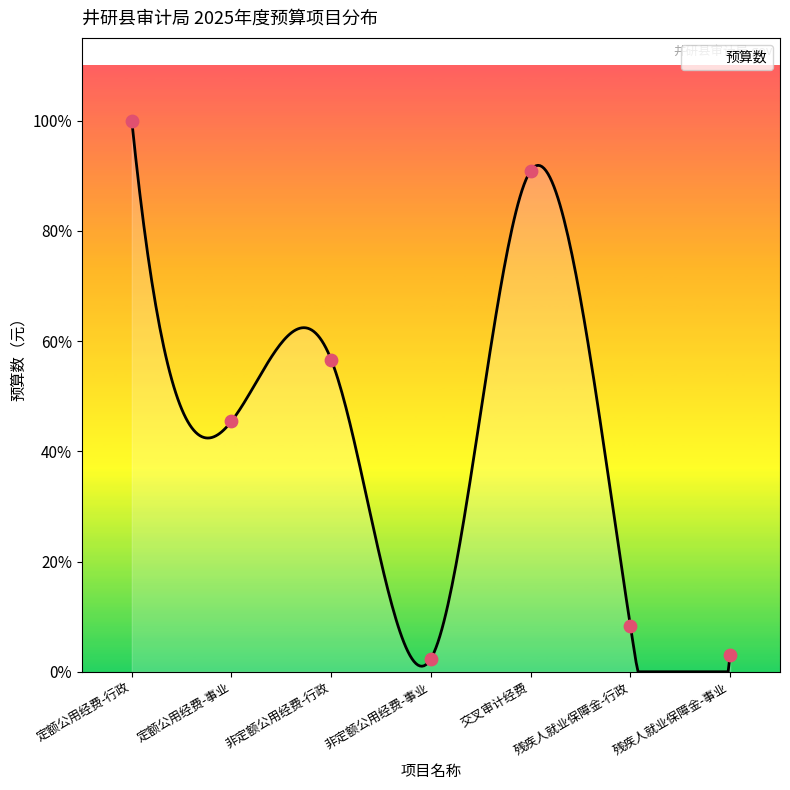

Which has a higher value, 残疾人就业保障金-行政 or 交叉审计经费?

交叉审计经费